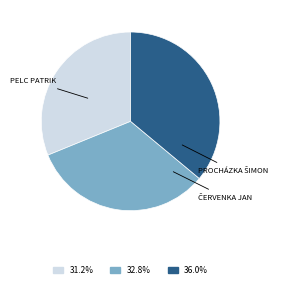

Is there a majority slice in this chart?

No